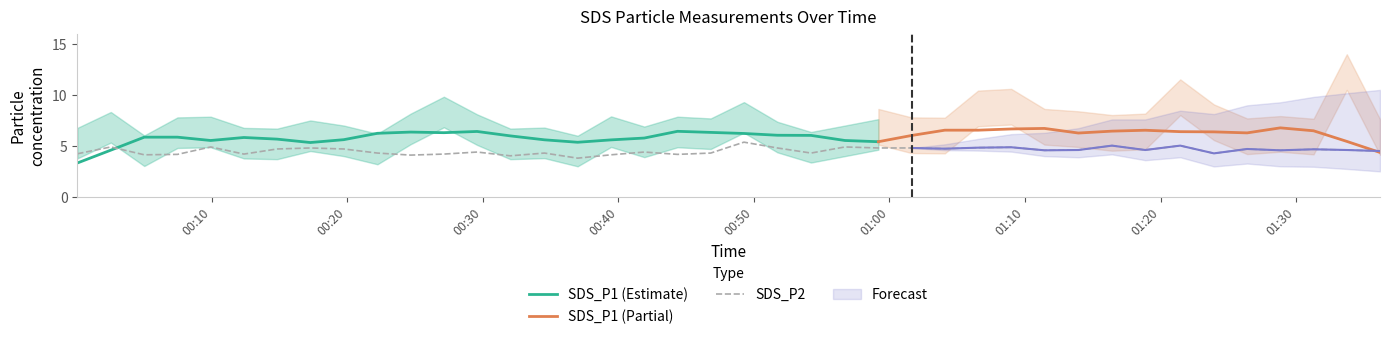

List the labels in order of value, smallest first.

2023/04/28 00:37:00, 2023/04/28 00:32:02, 2023/04/28 00:24:41, 2023/04/28 00:05:02, 2023/04/28 00:39:28, 2023/04/28 00:07:29, 2023/04/28 00:44:22, 2023/04/28 00:12:23, 2023/04/28 00:27:08, 2023/04/28 00:00:06, 2023/04/28 01:23:56, 2023/04/28 00:22:14, 2023/04/28 00:34:33, 2023/04/28 00:46:49, 2023/04/28 00:54:13, 2023/04/28 00:29:35, 2023/04/28 00:41:55, 2023/04/28 01:36:11, 2023/04/28 01:11:26, 2023/04/28 01:28:50, 2023/04/28 01:13:56, 2023/04/28 01:18:52, 2023/04/28 01:33:44, 2023/04/28 01:31:17, 2023/04/28 00:14:50, 2023/04/28 00:19:45, 2023/04/28 01:26:23, 2023/04/28 01:04:05, 2023/04/28 00:17:17, 2023/04/28 00:51:44, 2023/04/28 00:59:11, 2023/04/28 01:01:38, 2023/04/28 01:06:32, 2023/04/28 01:08:59, 2023/04/28 00:02:34, 2023/04/28 00:09:56, 2023/04/28 00:56:43, 2023/04/28 01:16:25, 2023/04/28 01:21:27, 2023/04/28 00:49:16